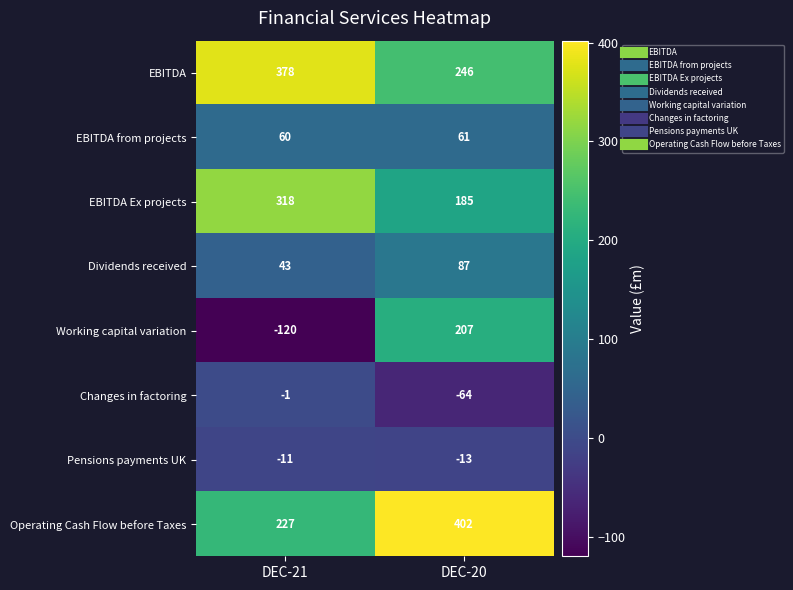

Read the Operating Cash Flow before Taxes value at DEC-21, to the nearest 50.

250